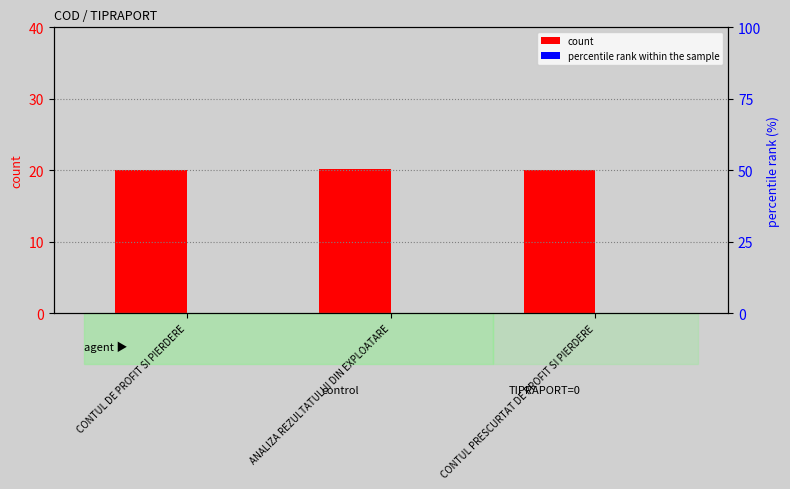

What is the label of the 1st bar from the left?

CONTUL DE PROFIT SI PIERDERE